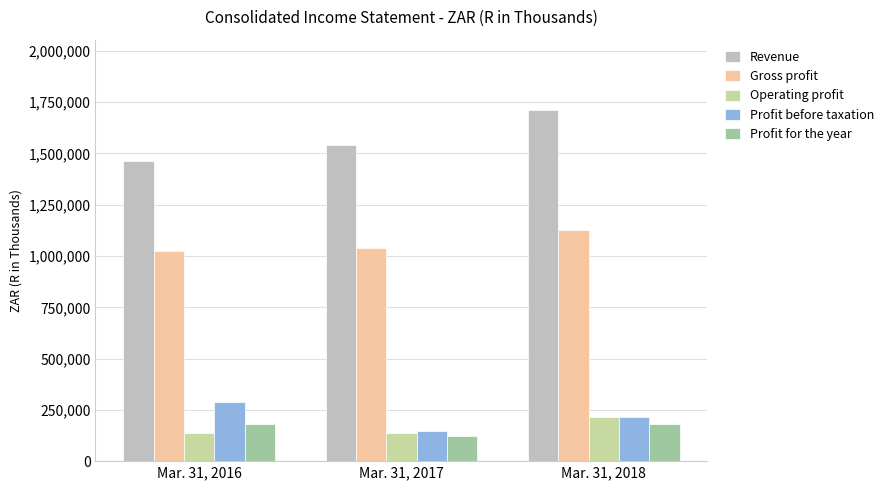

Rank the categories by Revenue value from highest to lowest.

Mar. 31, 2018, Mar. 31, 2017, Mar. 31, 2016